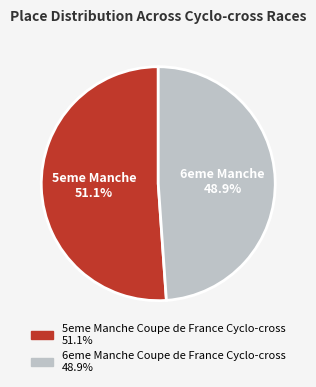

How many slices are in this pie chart?

2